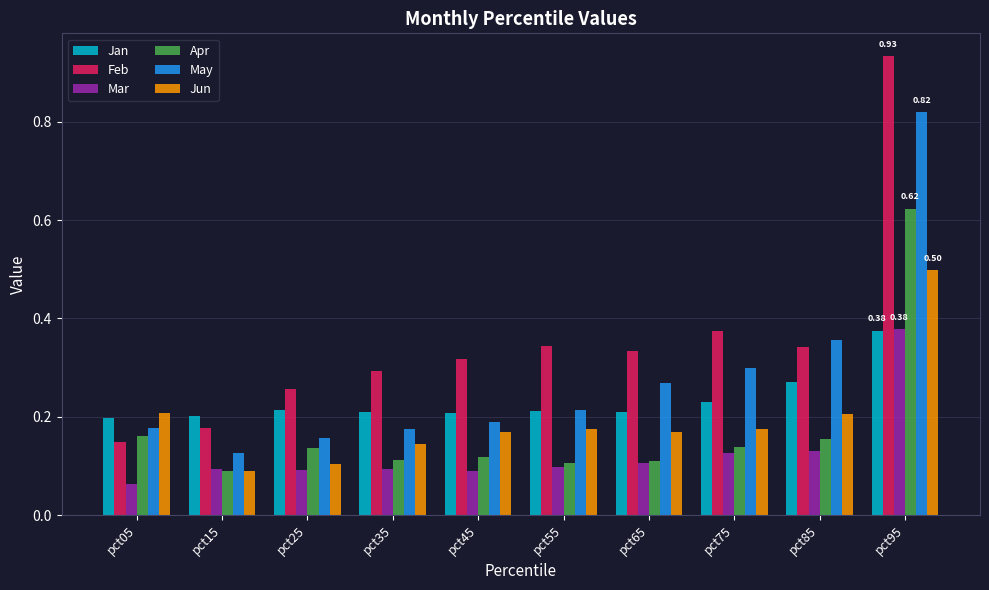

Which series changed the most between pct15 and pct95?

Feb